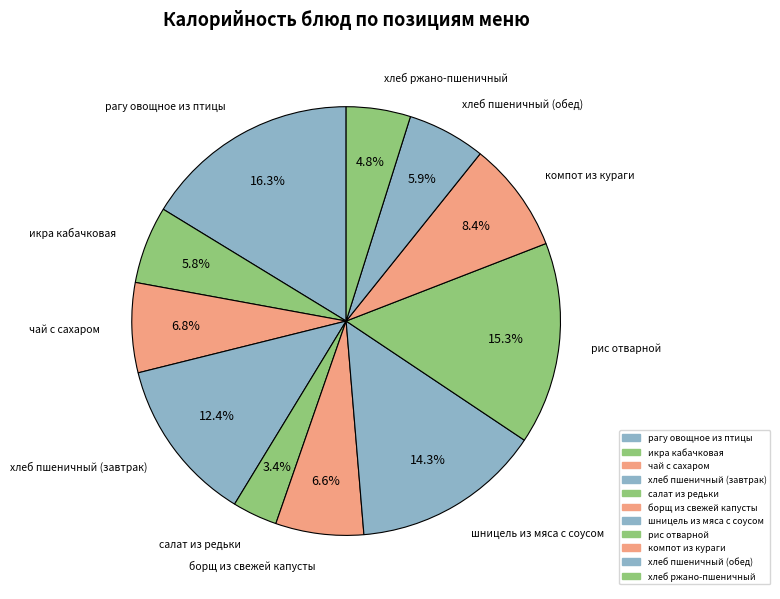

Rank the categories by value from lowest to highest.

салат из редьки, хлеб ржано-пшеничный, икра кабачковая, хлеб пшеничный (обед), борщ из свежей капусты, чай с сахаром, компот из кураги, хлеб пшеничный (завтрак), шницель из мяса с соусом, рис отварной, рагу овощное из птицы